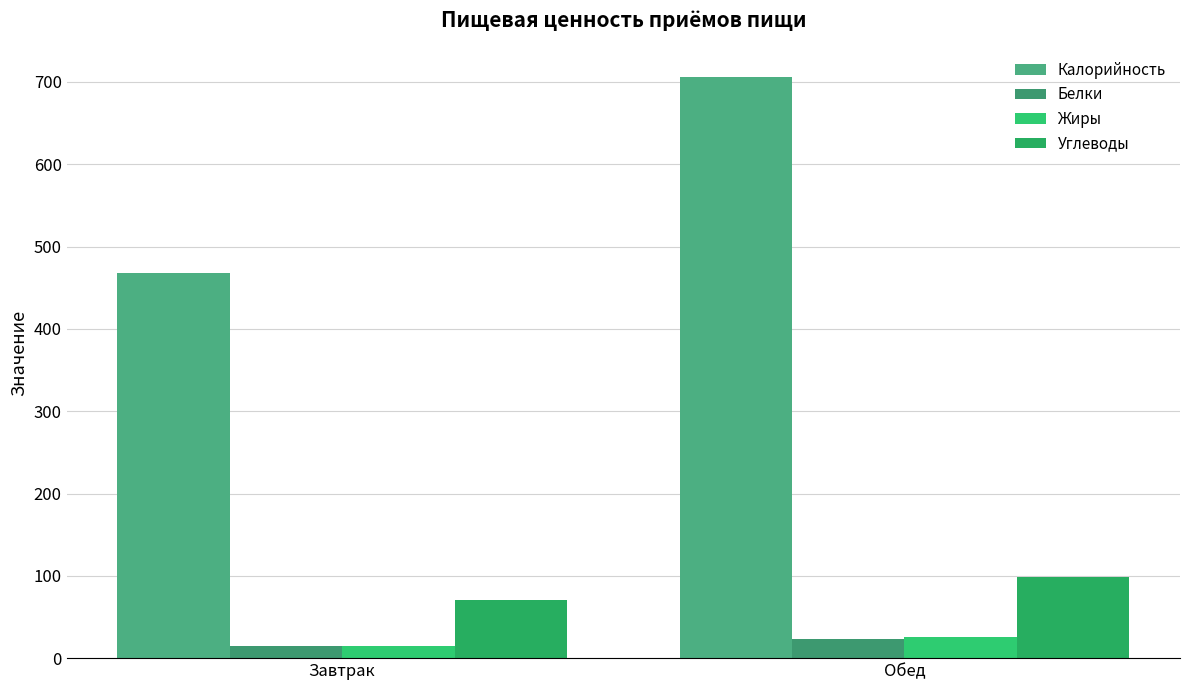

Rank the series by their maximum value, from highest to lowest.

Калорийность, Углеводы, Жиры, Белки